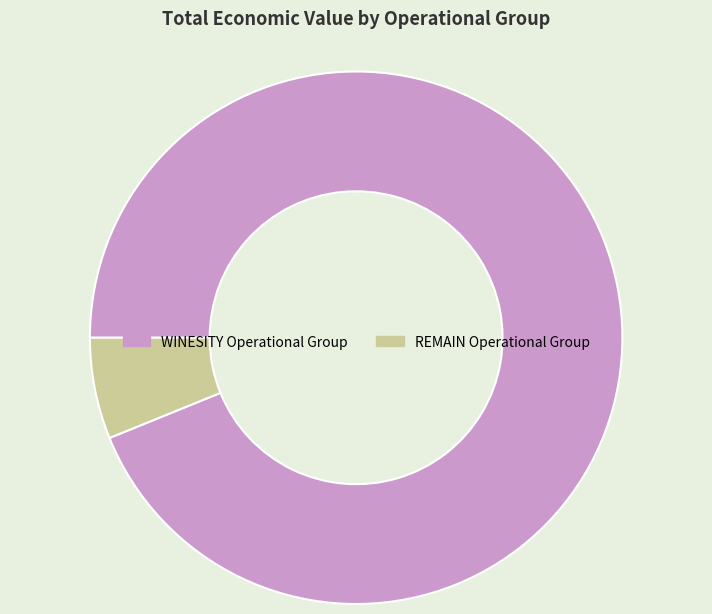

Which has a higher value, REMAIN Operational Group or WINESITY Operational Group?

WINESITY Operational Group